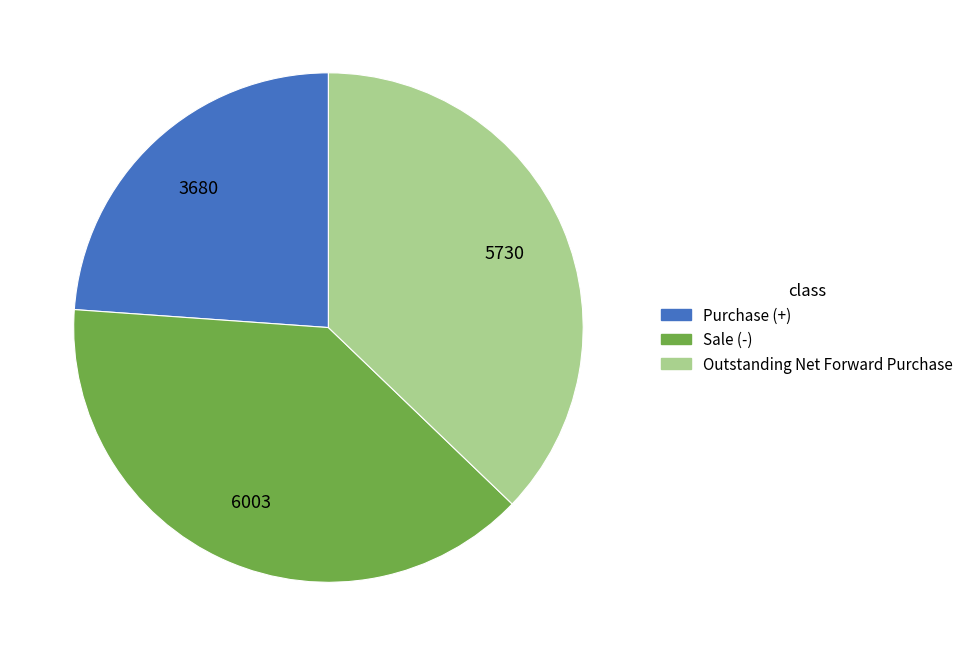

Is there any slice that represents more than half of the pie?

No